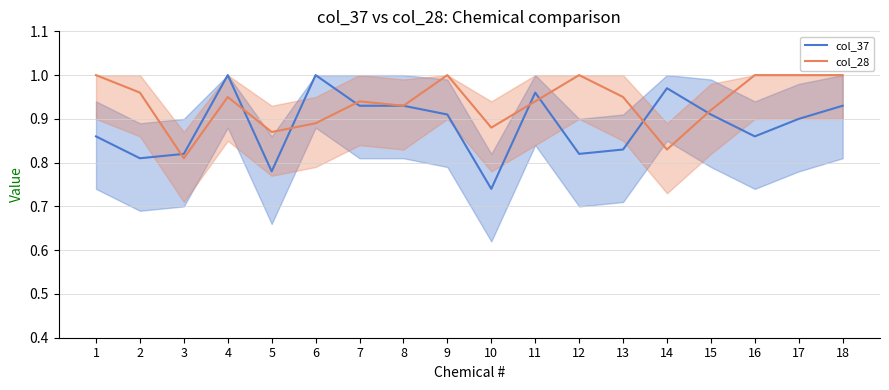

Where is the first local minimum for col_28?

3